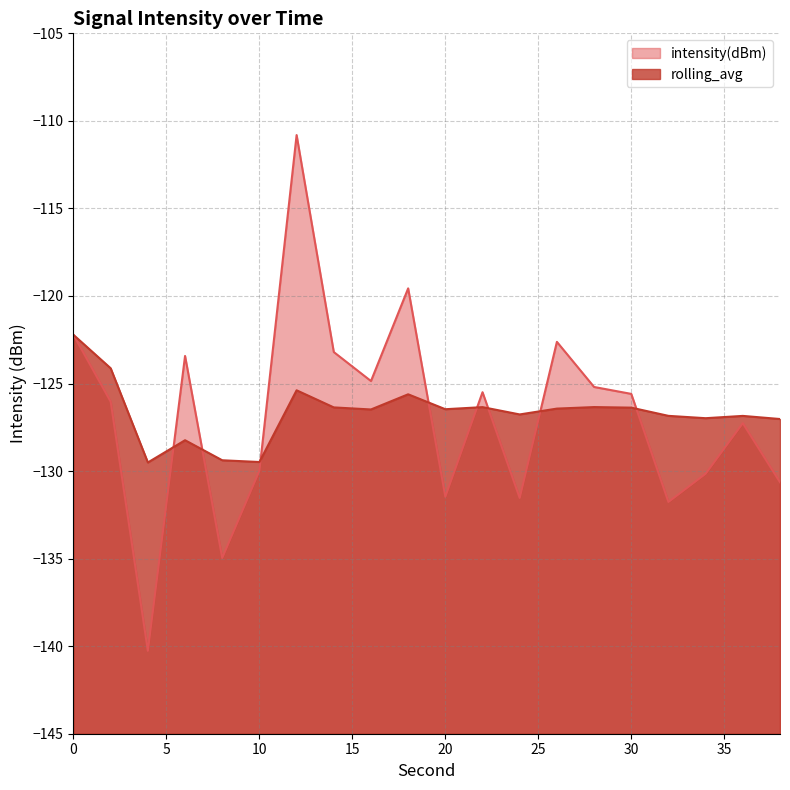

Is the value of intensity(dBm) at 8 greater than the value of rolling_avg at 28?

No